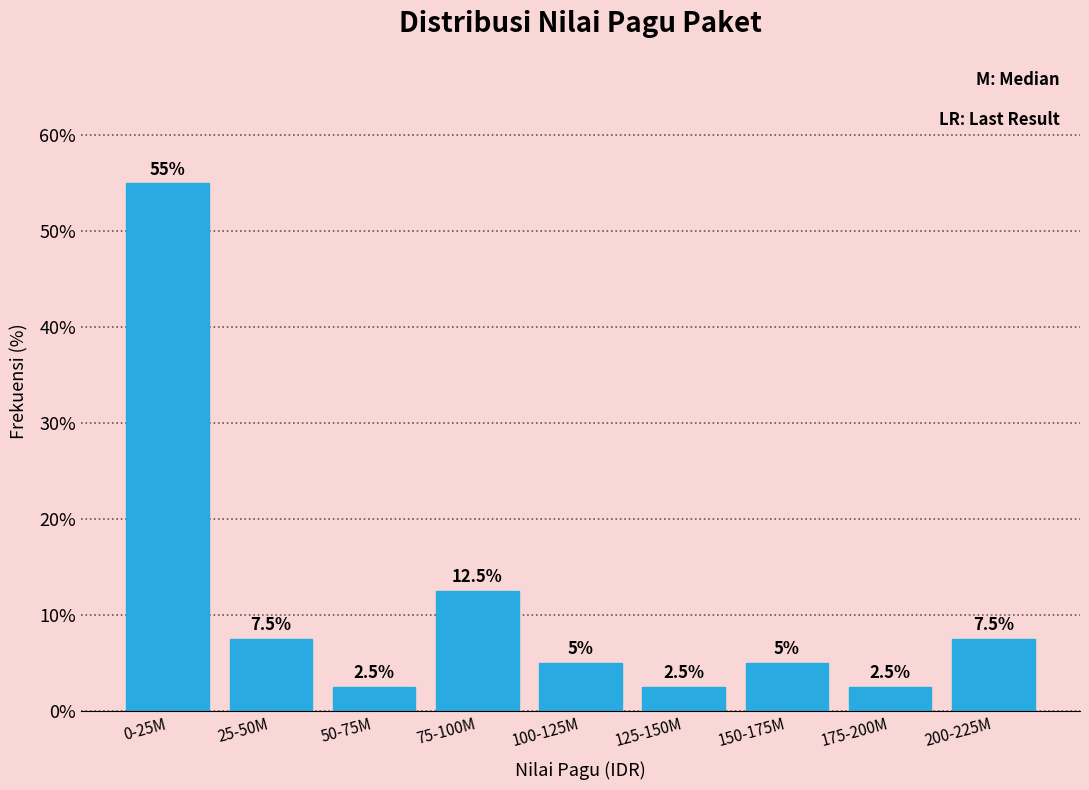

Reading left to right, transcribe all the data shown in this chart.

55.0	7.5	2.5	12.5	5.0	2.5	5.0	2.5	7.5